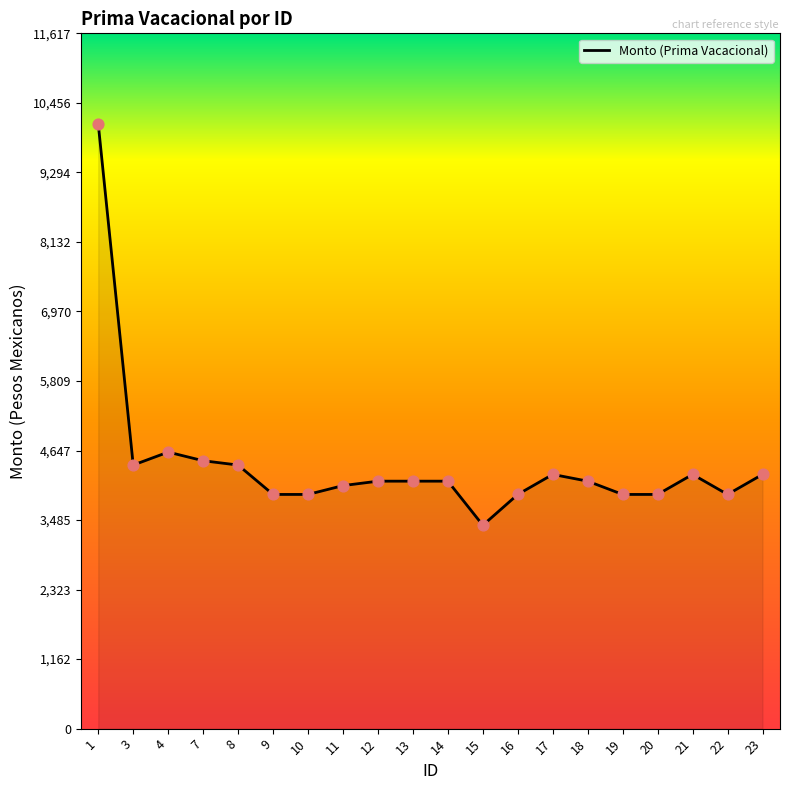

What is the ratio of the value at 14 to the value at 3?

0.9